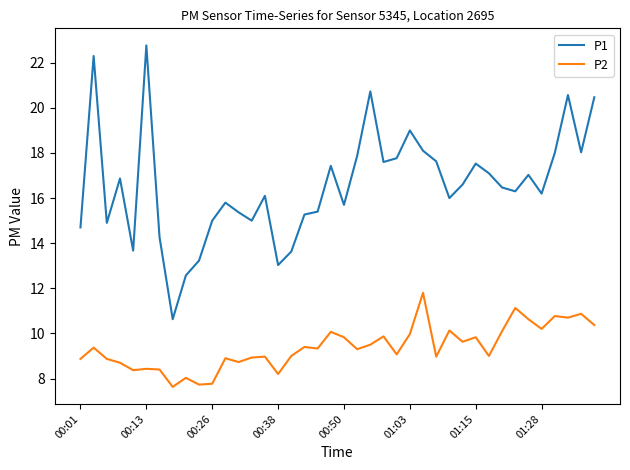

Rank the series by their maximum value, from lowest to highest.

P2, P1